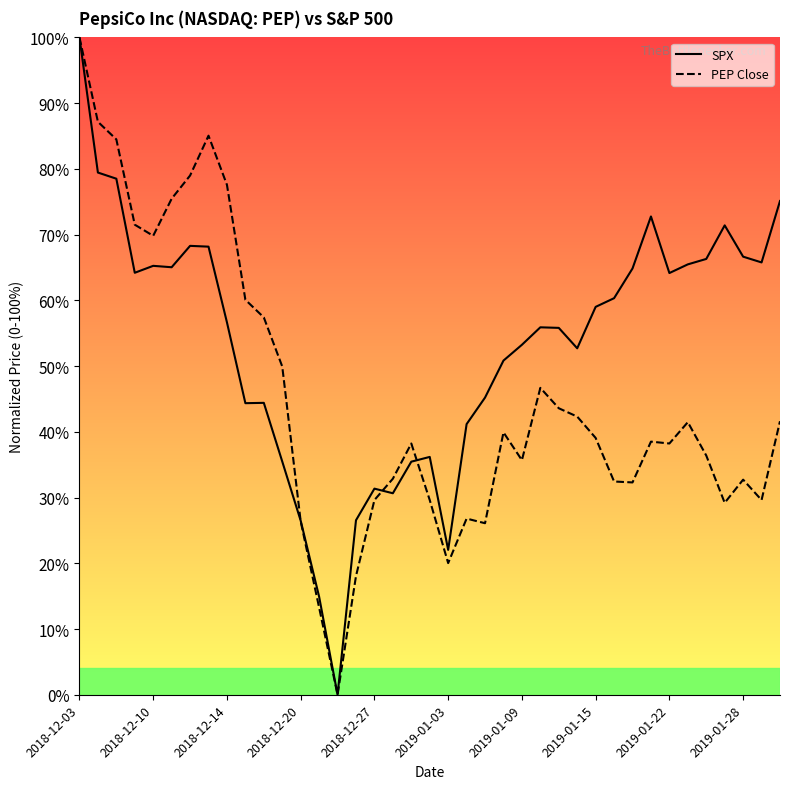

Is the value of PEP Close at 2019-01-28 greater than the value of SPX at 2018-12-14?

No